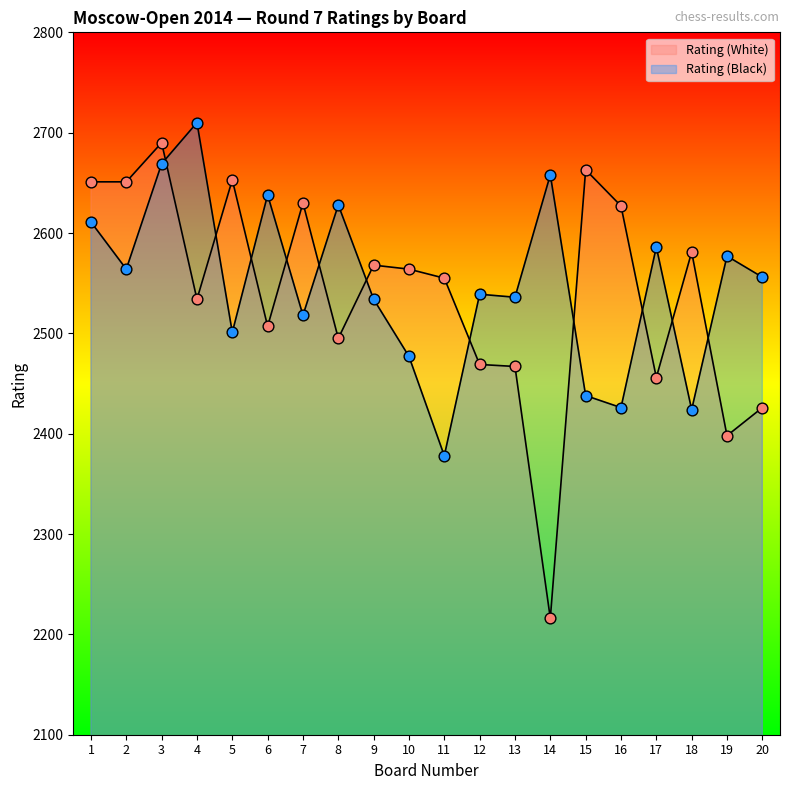

Which series reaches the maximum Y coordinate?

Rating (Black)